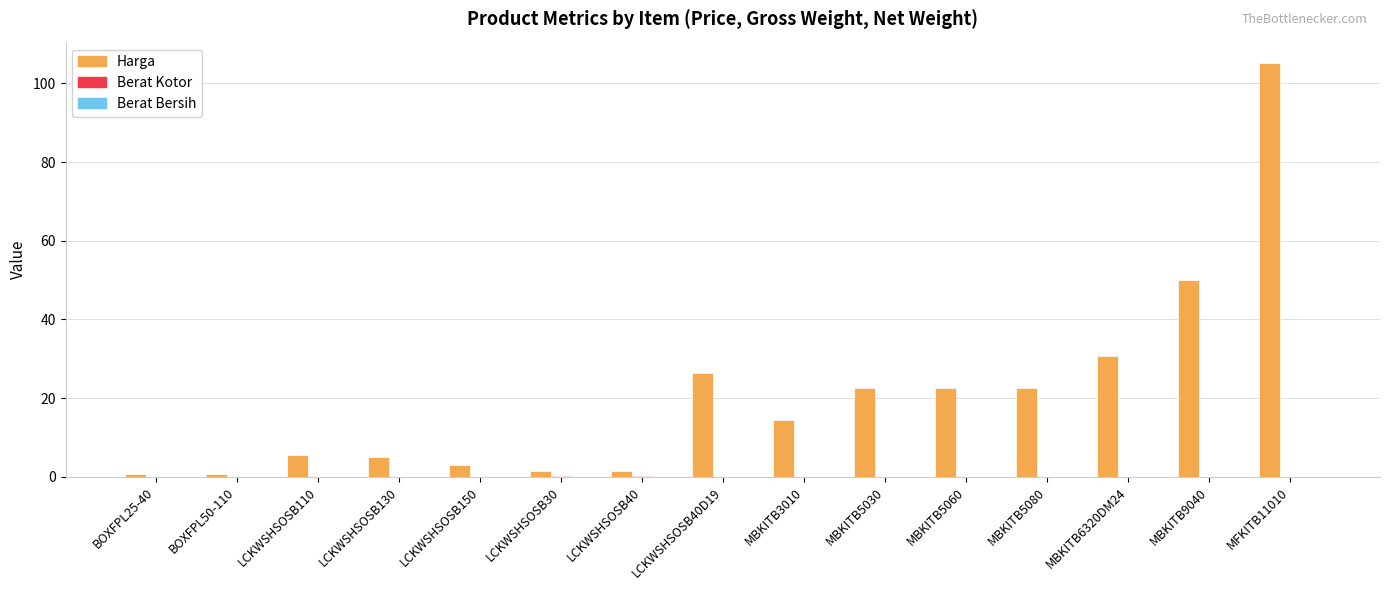

Is it true that Harga equals 3.0 at LCKWSHSOSB150?

True